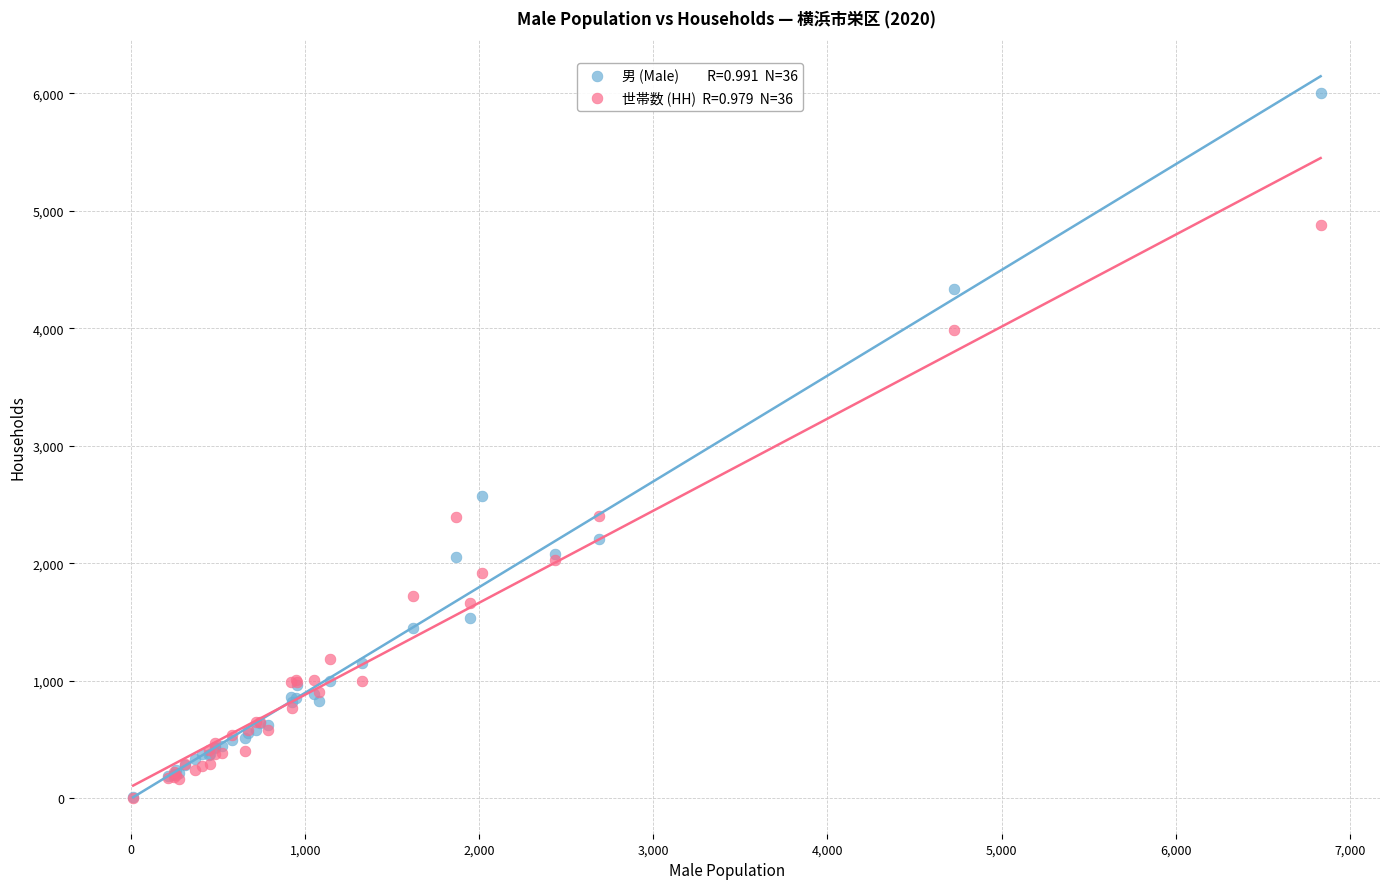

Across all series, what Y value is closest to 3004?

2574